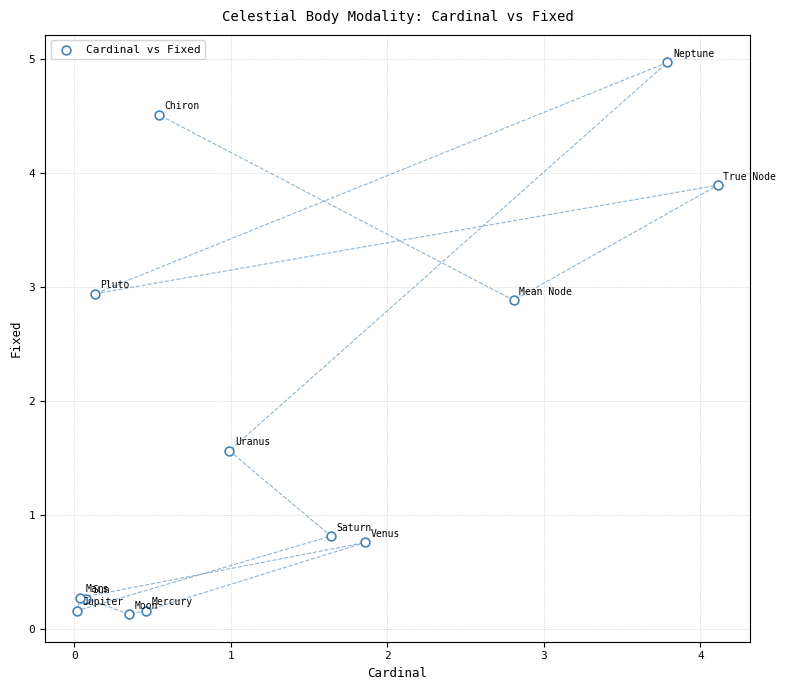

What Y value in the scatter plot is closest to 2?

1.6